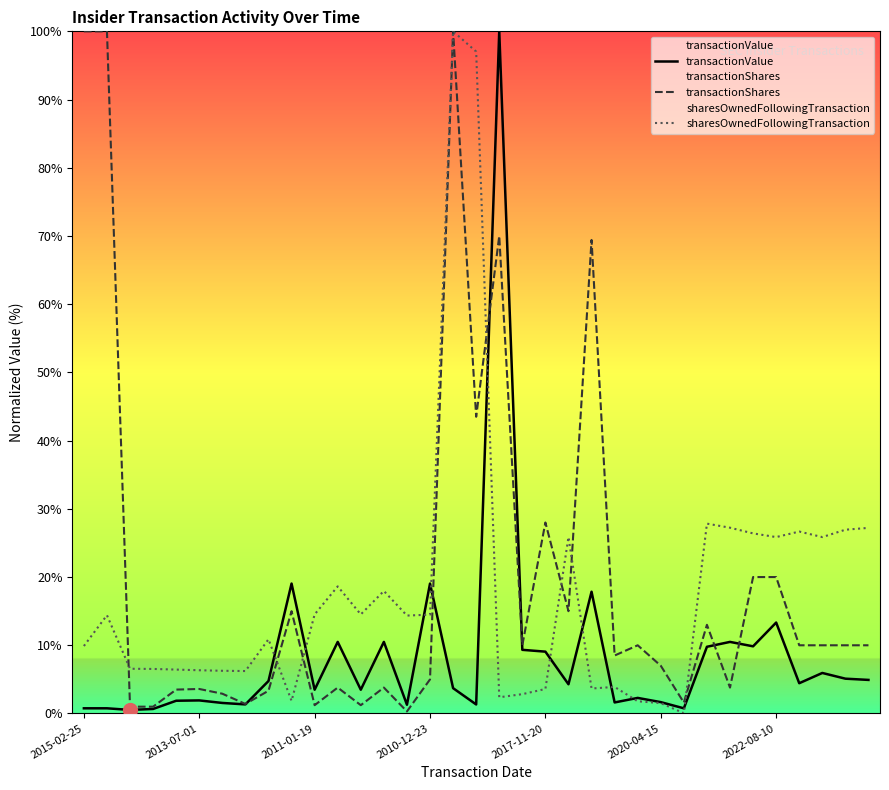

What is the spread (max minus min) of values at 14?

14.1